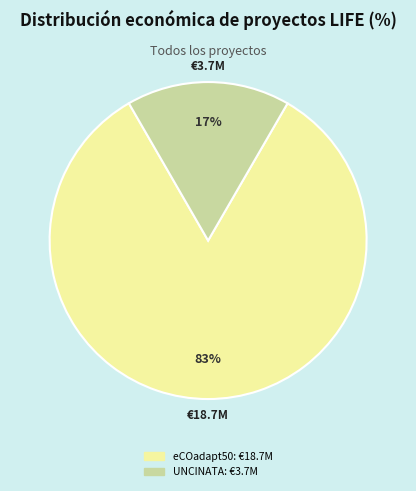

To the nearest percent, what is the average slice percentage?

50%